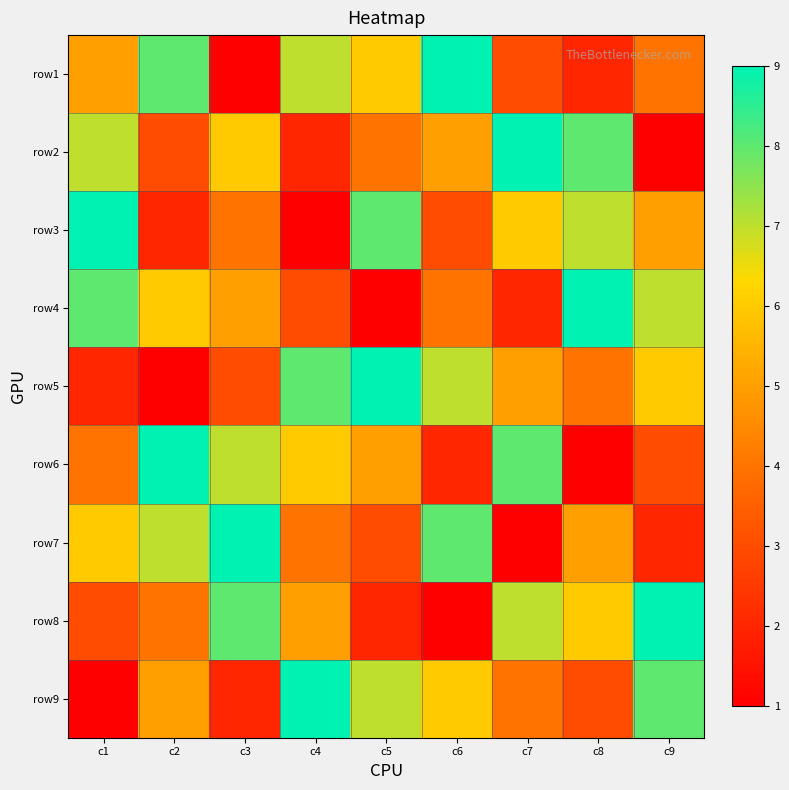

Which has a higher value, c7 or c9?

c9